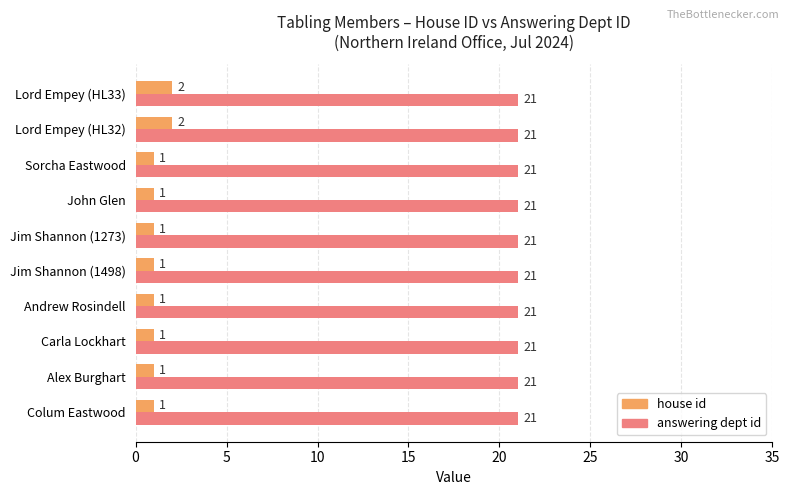

Which series has the largest total across all categories?

answering dept id